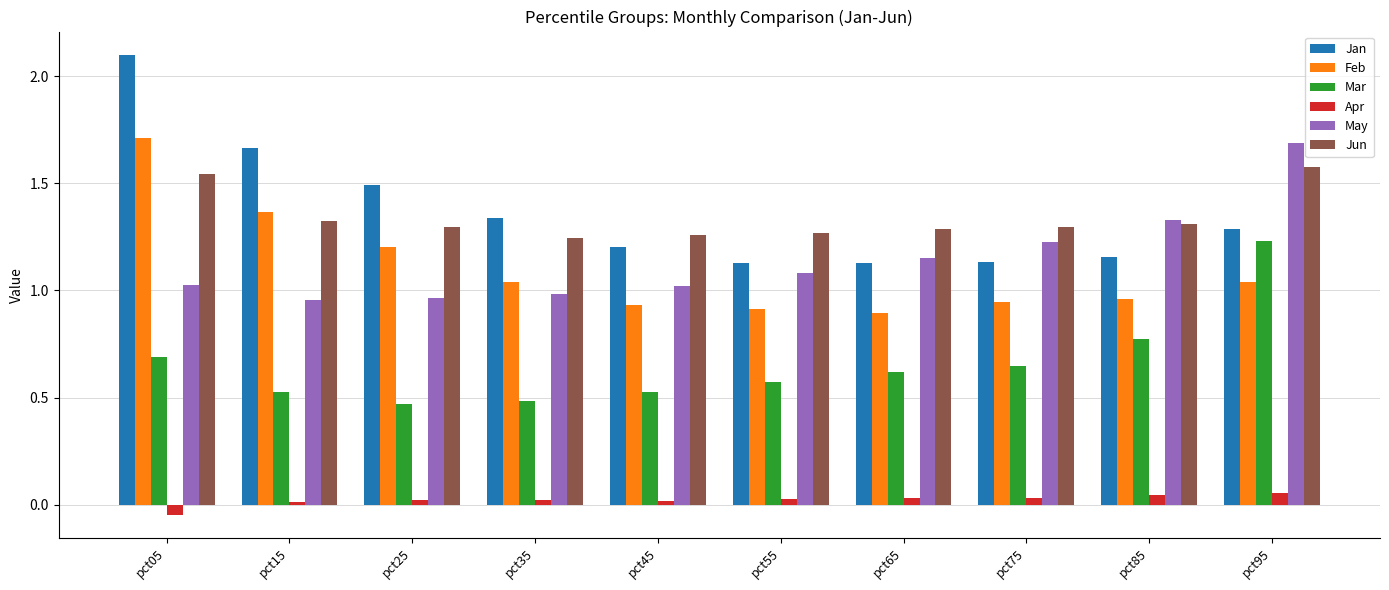

What is the difference between the maximum and second lowest values in the Jun series?

0.3